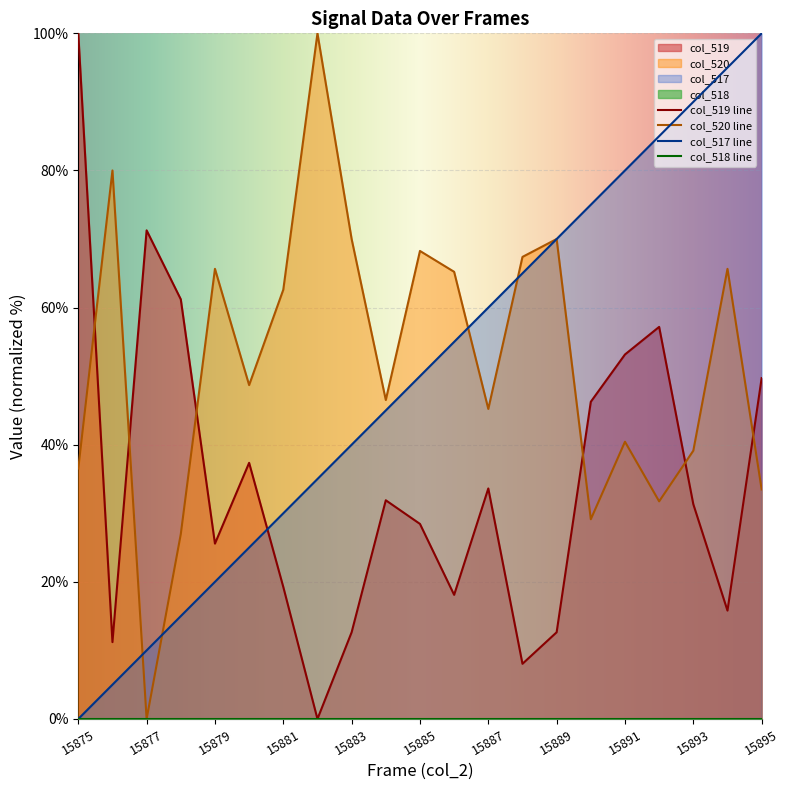

At which category does col_520 reach its first local valley?

15877